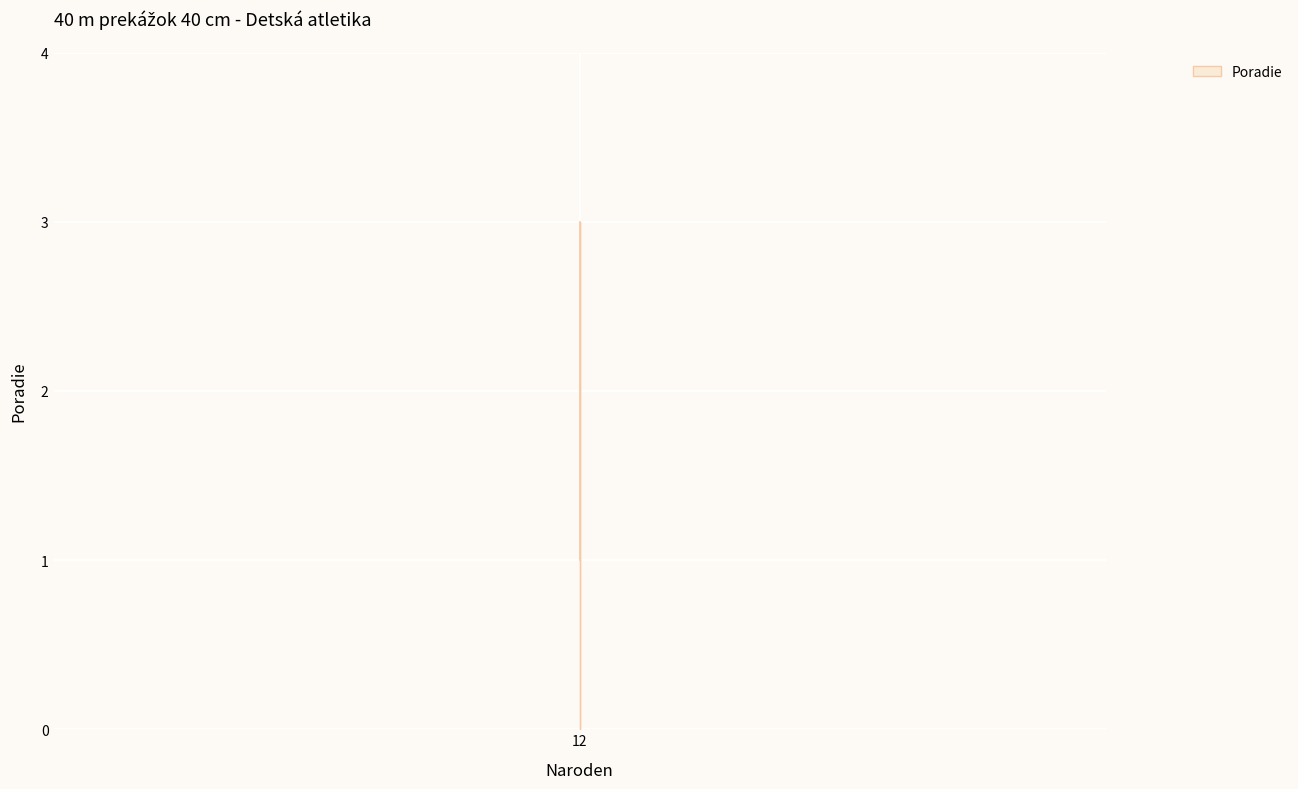

Rank the categories by value from highest to lowest.

12, 12, 12